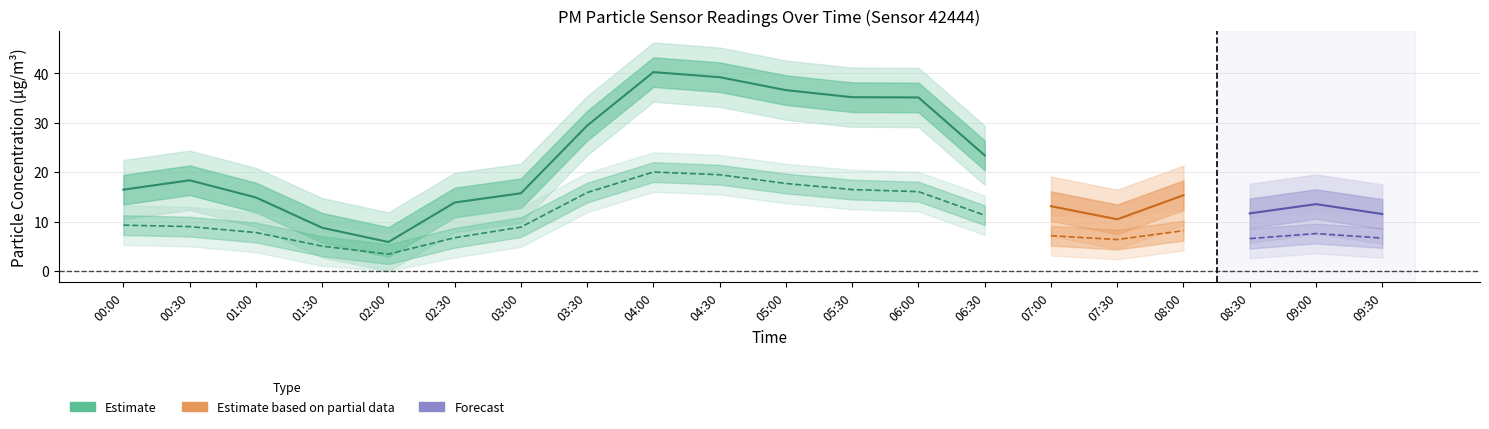

How many data points in P2 are above 8?

11